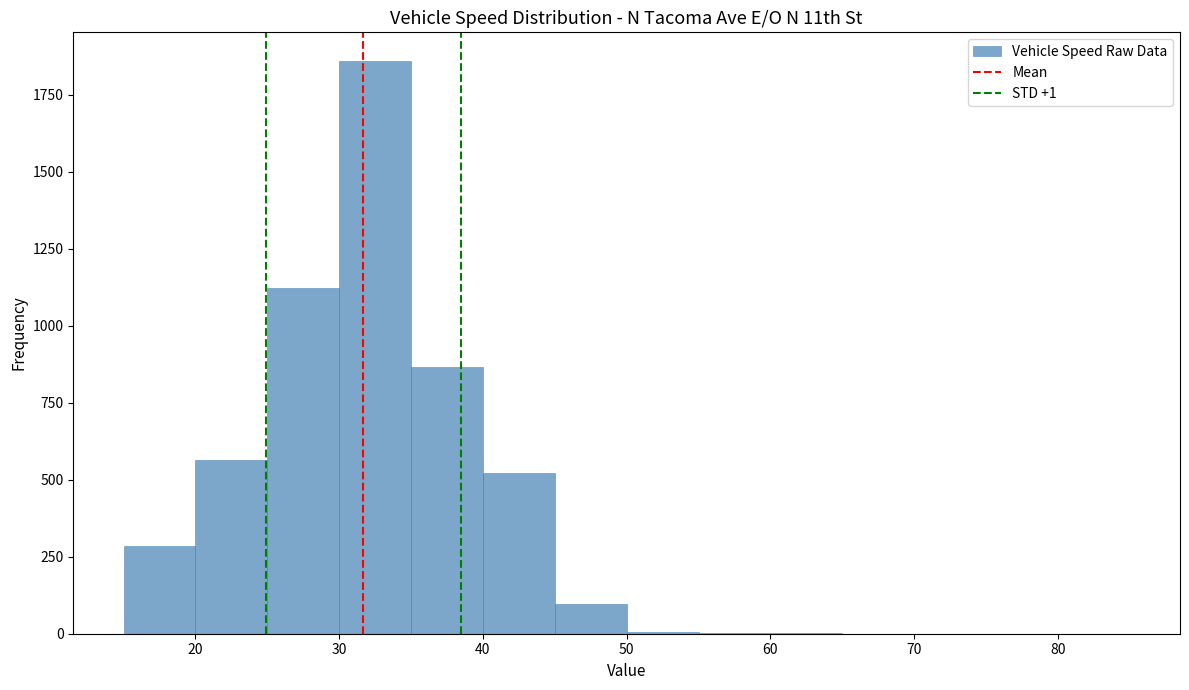

Which range on the x-axis has the tallest bar?

30 to 35